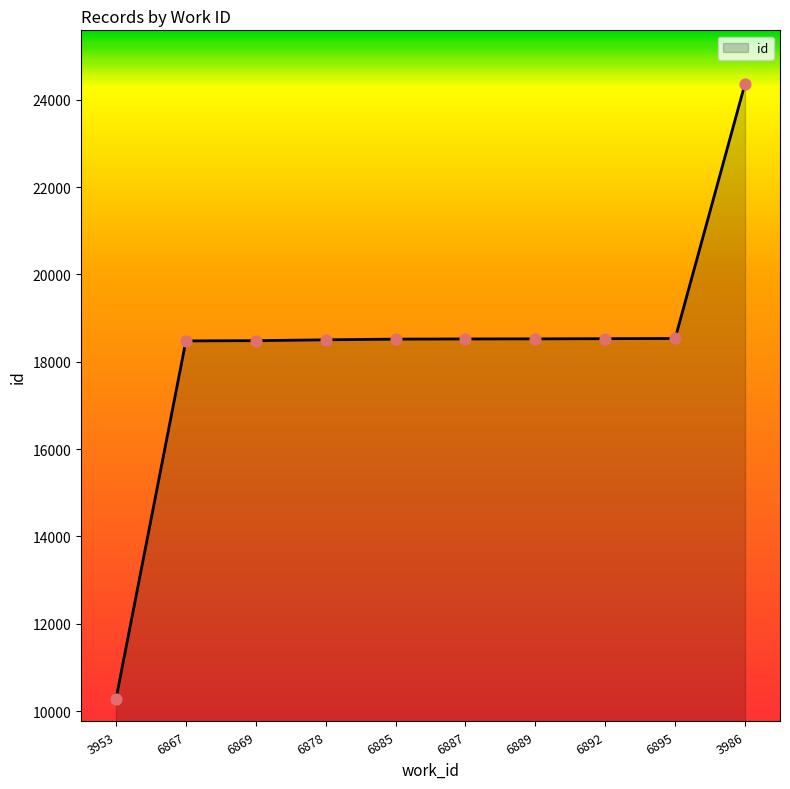

What is the change in value from 3953 to 6895?

+8256